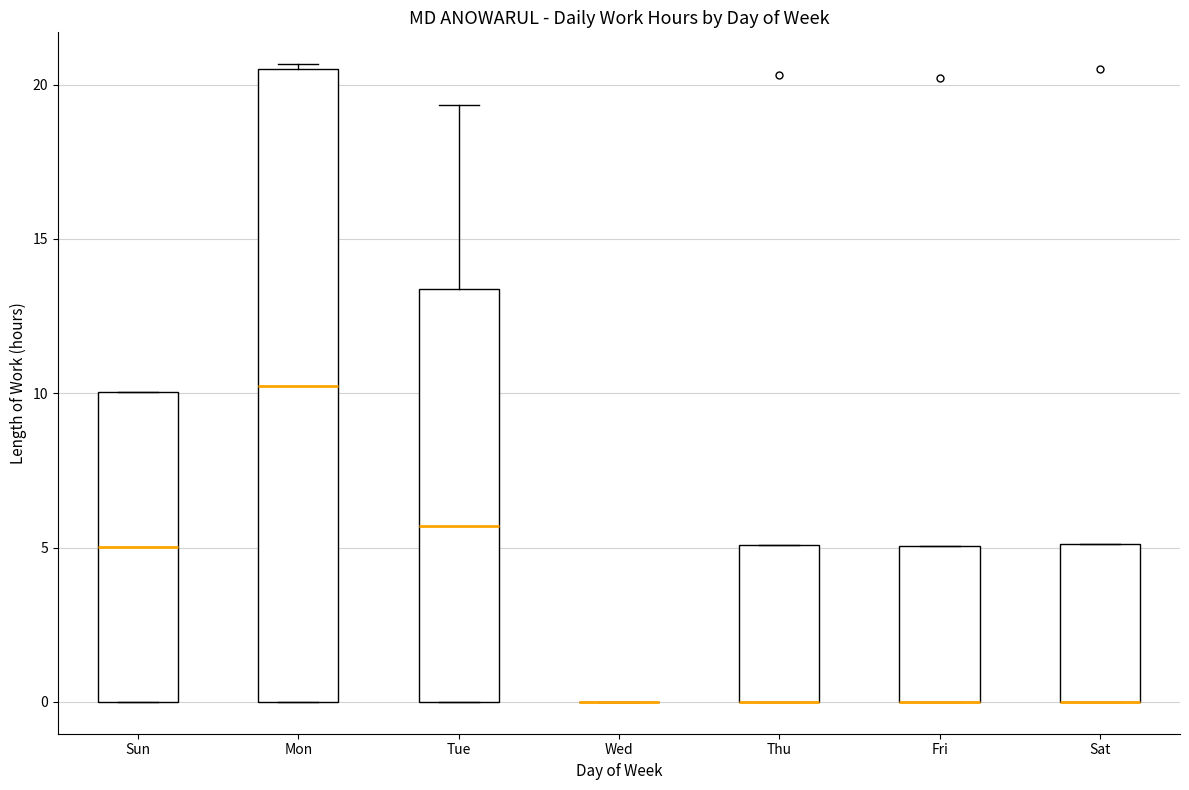

Reading left to right, read every box against the y-axis: the position of its median line, the range the box covers, and the ends of its whiskers. The values are not printed on the chart, so give them approximately, as read against the axis.

Sun: median 5.0, box 0.0 to 10.0, whiskers 0.0 to 10.0
Mon: median 10.0, box 0.0 to 20.5, whiskers 0.0 to 20.5
Tue: median 5.5, box 0.0 to 13.5, whiskers 0.0 to 19.5
Wed: box collapsed to a line at 0.0, whiskers 0.0 to 0.0
Thu: median 0.0 (drawn on the box's lower edge), box 0.0 to 5.0, whiskers 0.0 to 5.0
Fri: median 0.0 (drawn on the box's lower edge), box 0.0 to 5.0, whiskers 0.0 to 5.0
Sat: median 0.0 (drawn on the box's lower edge), box 0.0 to 5.0, whiskers 0.0 to 5.0